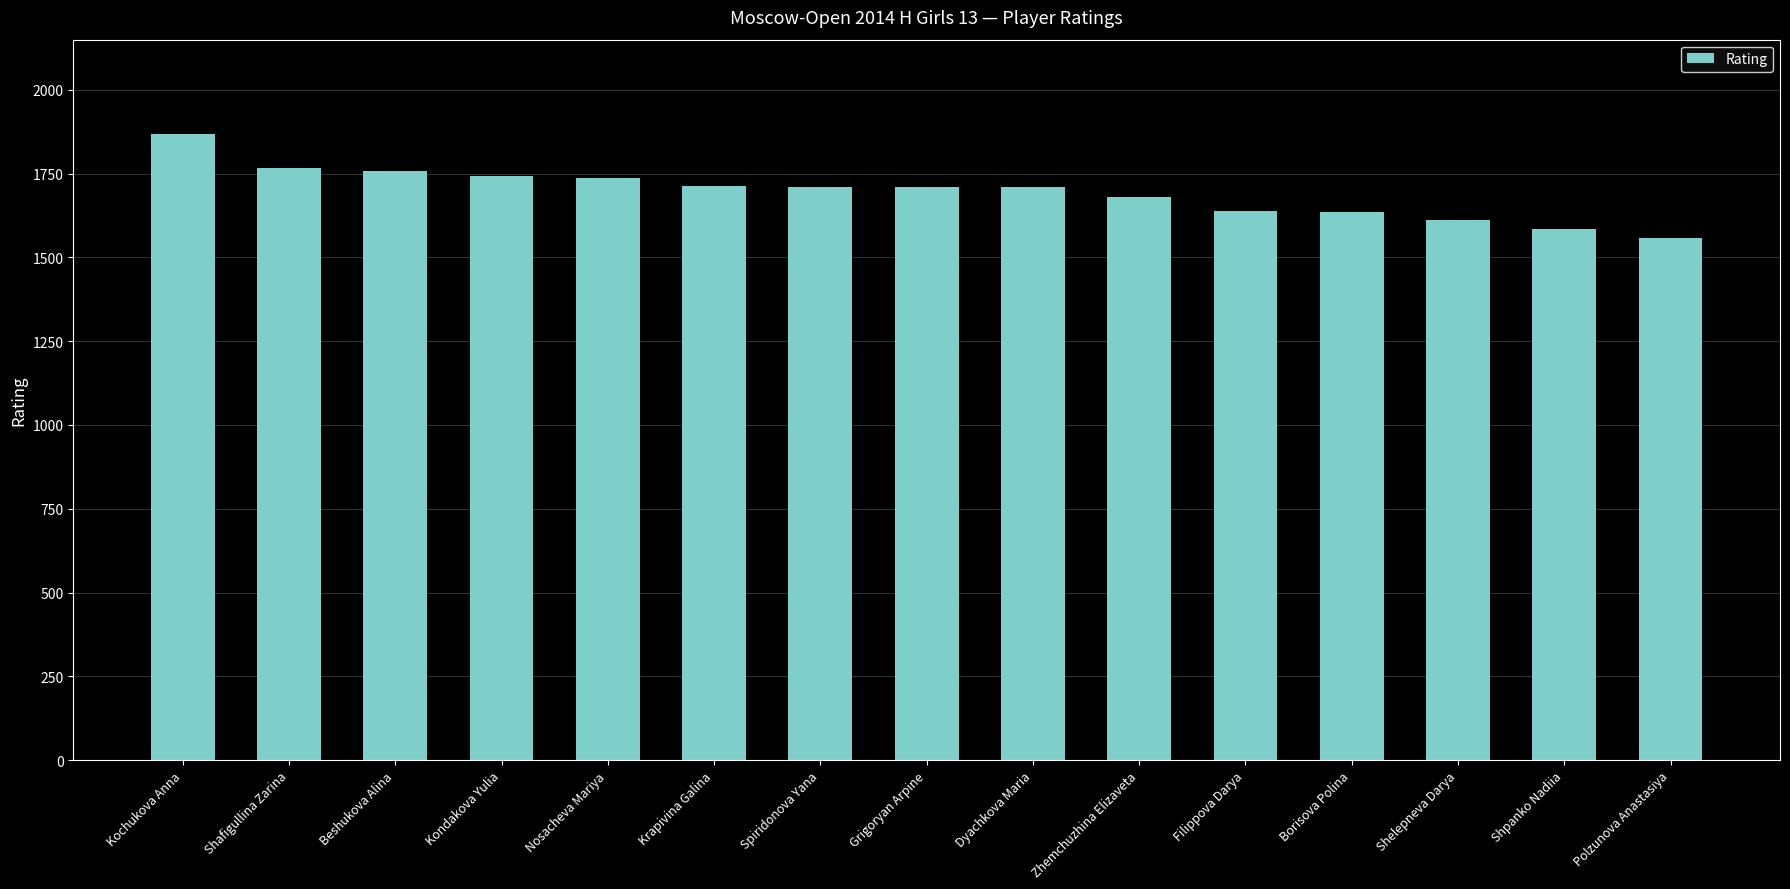

Read the value at Filippova Darya, to the nearest 10.

1640